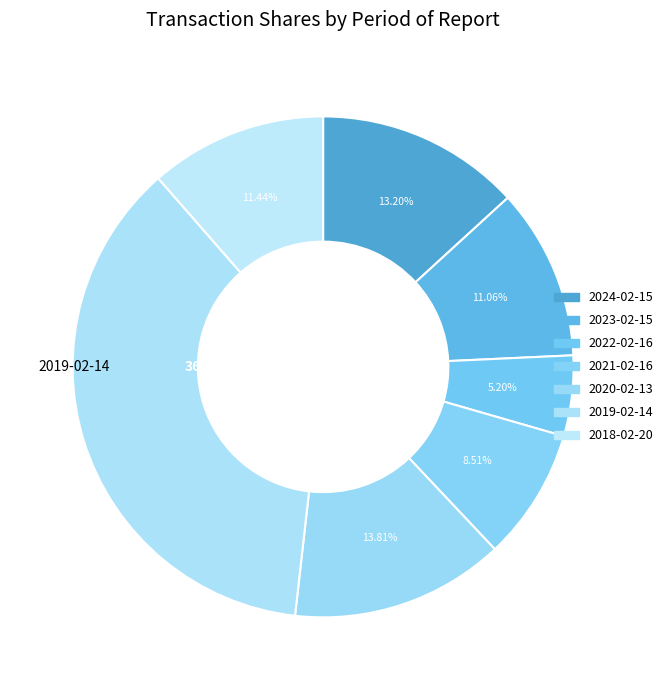

Does 2019-02-14 represent more than half of the total?

No